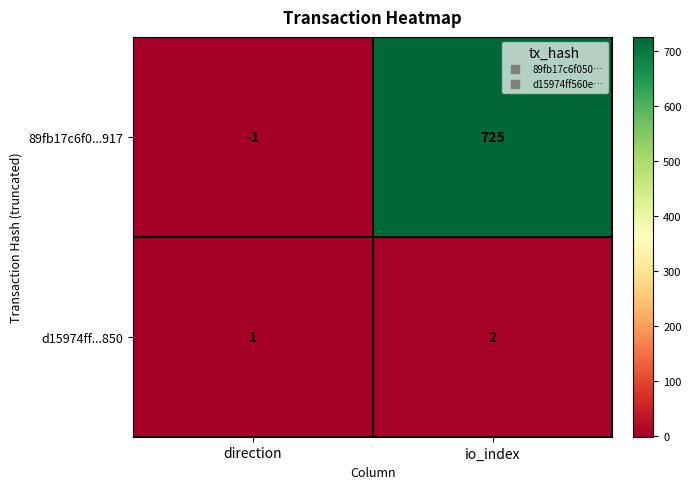

What is the difference between the 89fb17c6f0...917 values at direction and io_index?

726